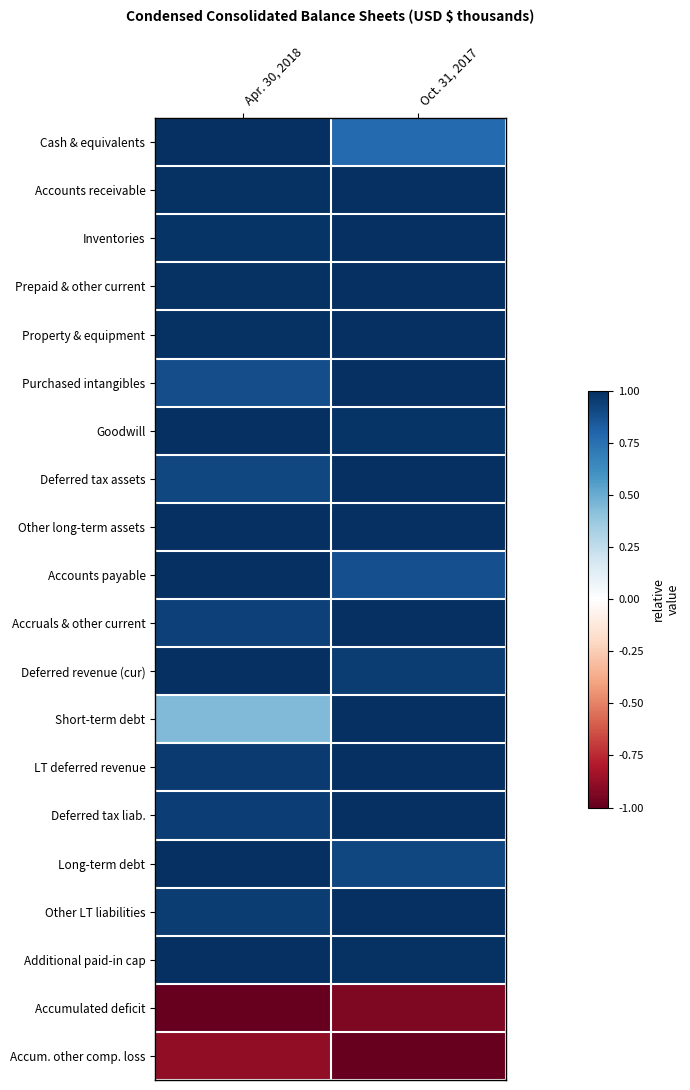

Which label corresponds to the smallest value in the chart?

Apr. 30, 2018